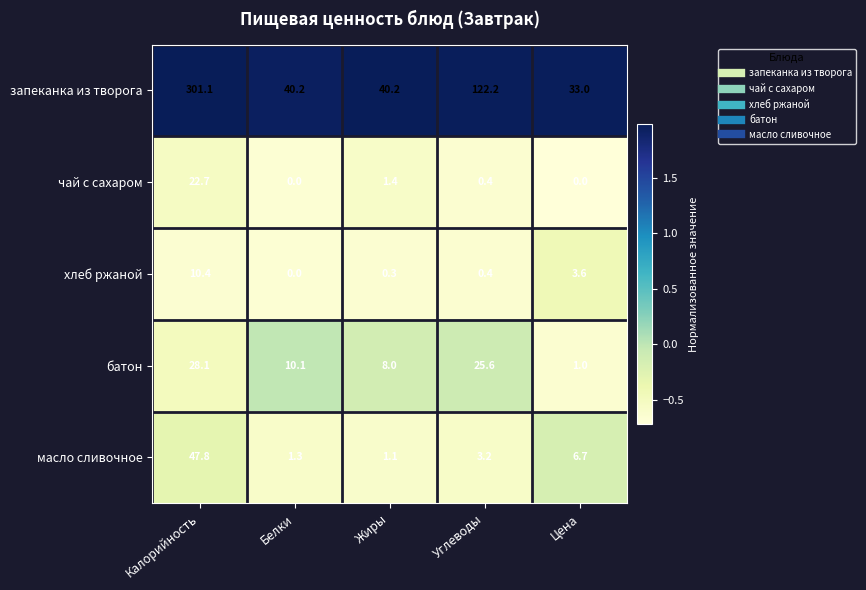

How many categories are shown in the chart?

5